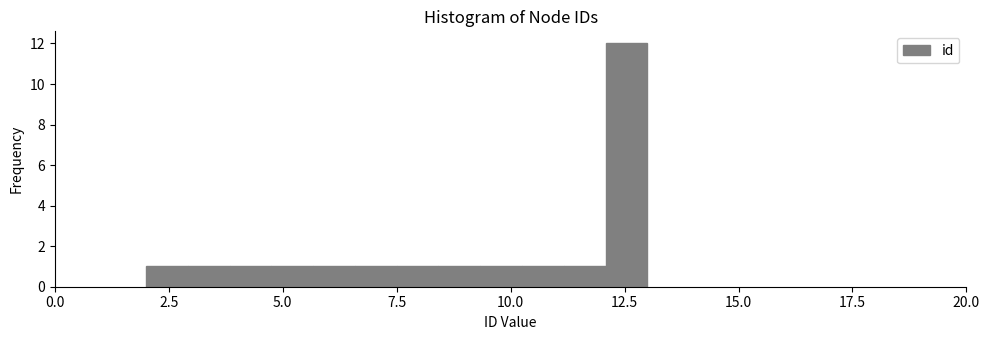

Around what value on the x-axis is the tallest bar? Give the approximate position of its centre, as read against the axis.

12.5